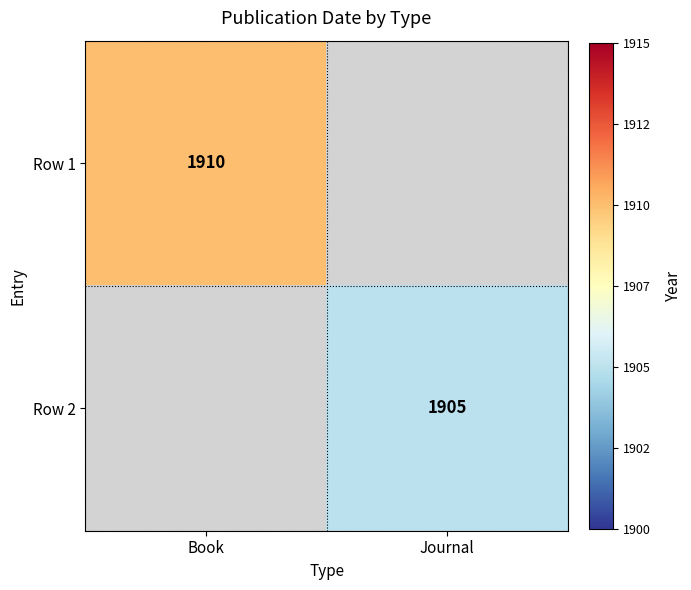

The value of Row 2 at Journal is 1905. True or false?

True